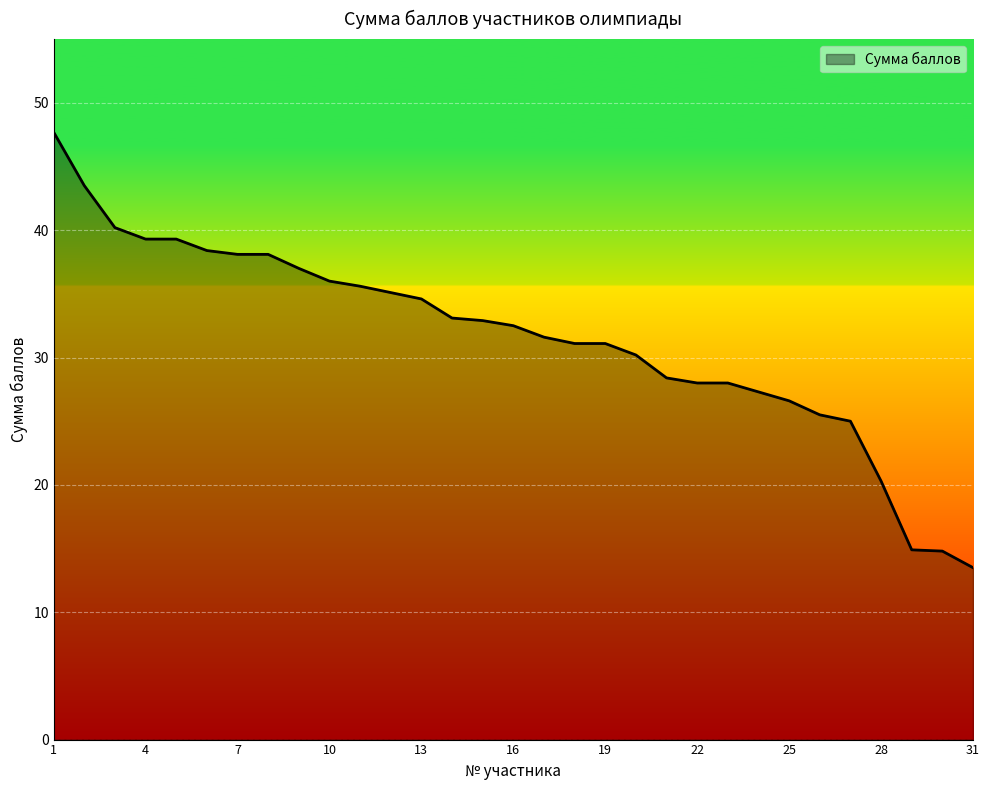

What is the smallest value displayed?

13.5